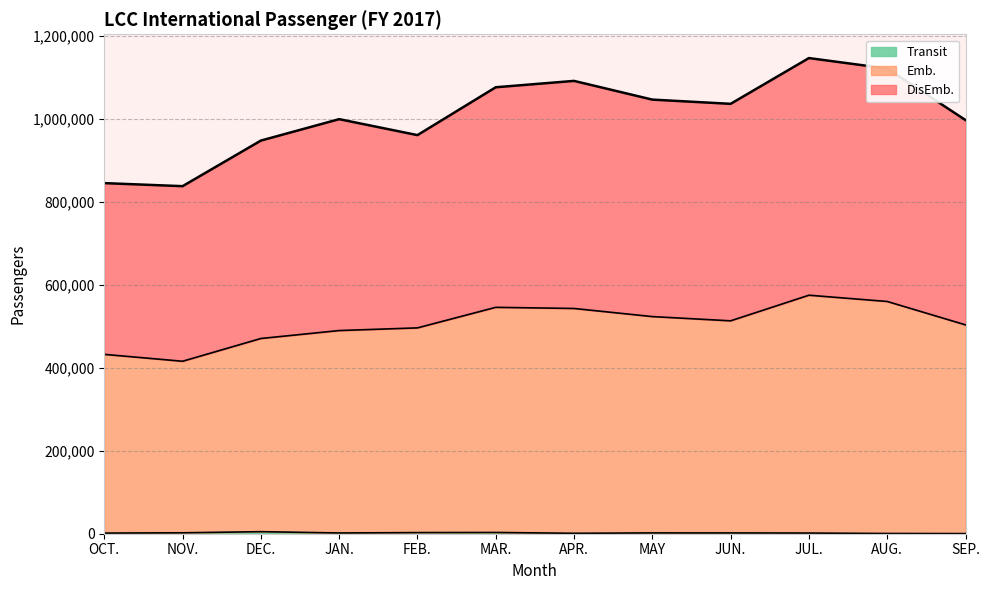

Rank the categories by Transit value from highest to lowest.

DEC., MAR., FEB., NOV., MAY, JUN., JAN., JUL., OCT., APR., AUG., SEP.